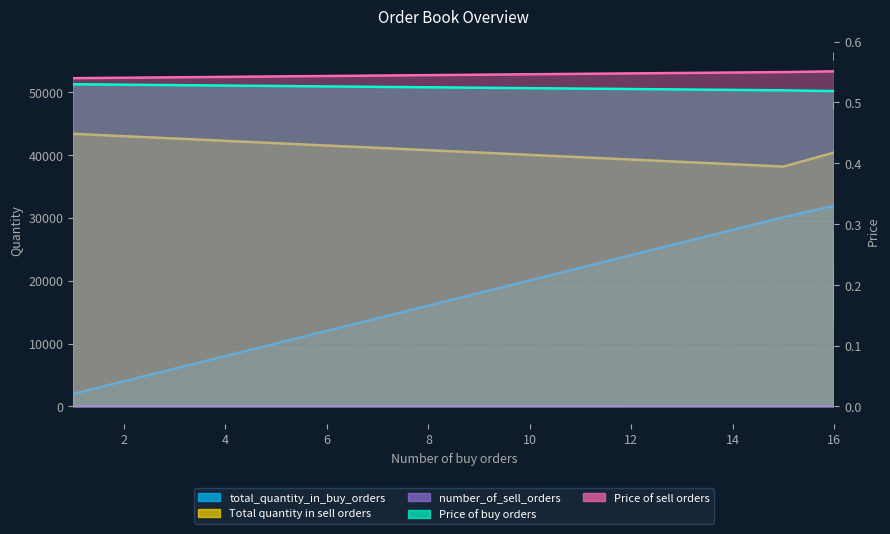

The value of total_quantity_in_buy_orders at 16 is 9523.9. True or false?

False